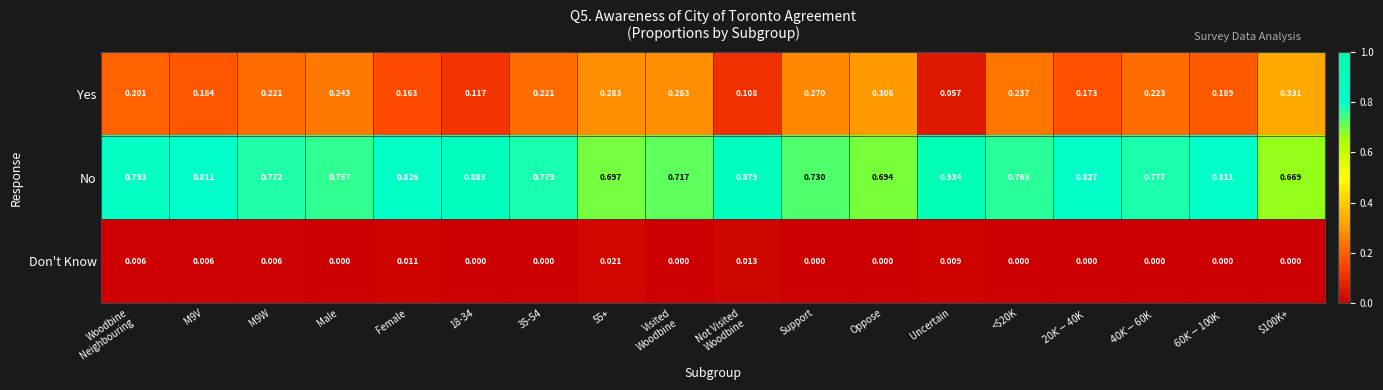

List the series in order of their overall mean, highest first.

No, Yes, Don't Know